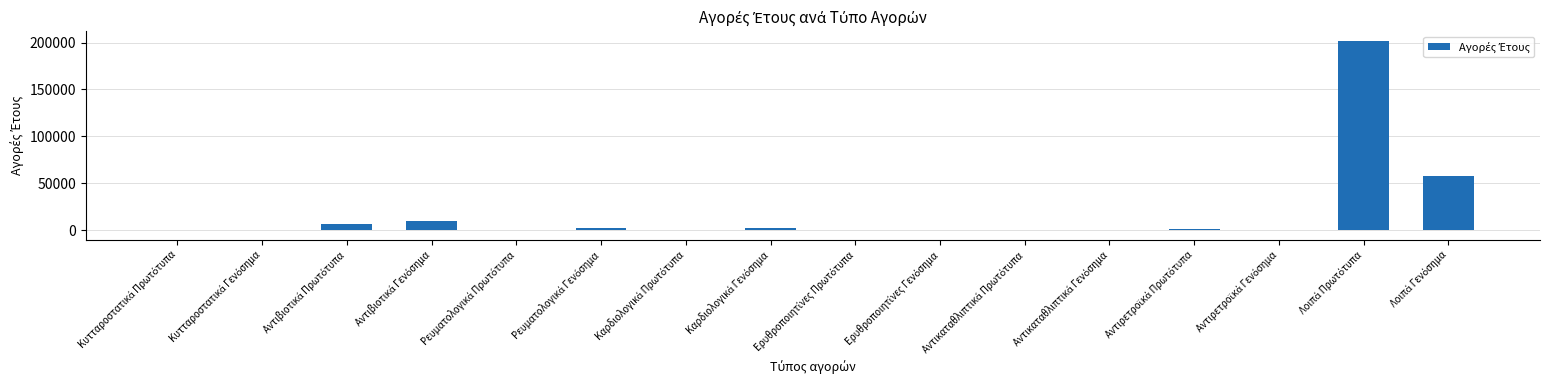

What is the sum of all values?

282516.7